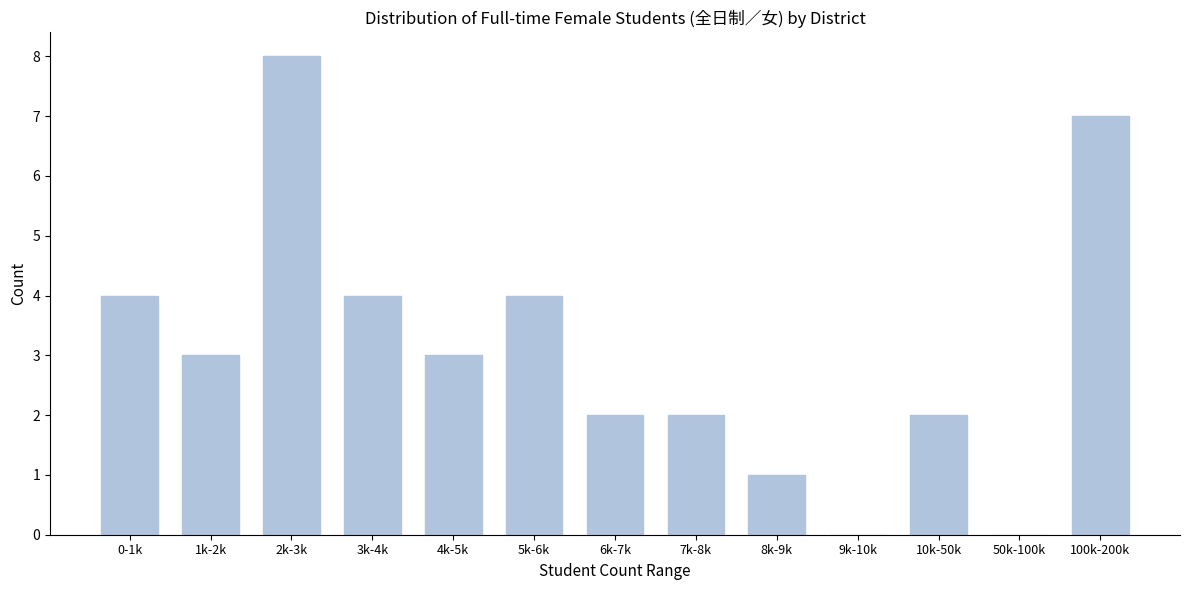

Reading right to left, extract all data points from this chart.

100k-200k=7	50k-100k=0	10k-50k=2	9k-10k=0	8k-9k=1	7k-8k=2	6k-7k=2	5k-6k=4	4k-5k=3	3k-4k=4	2k-3k=8	1k-2k=3	0-1k=4